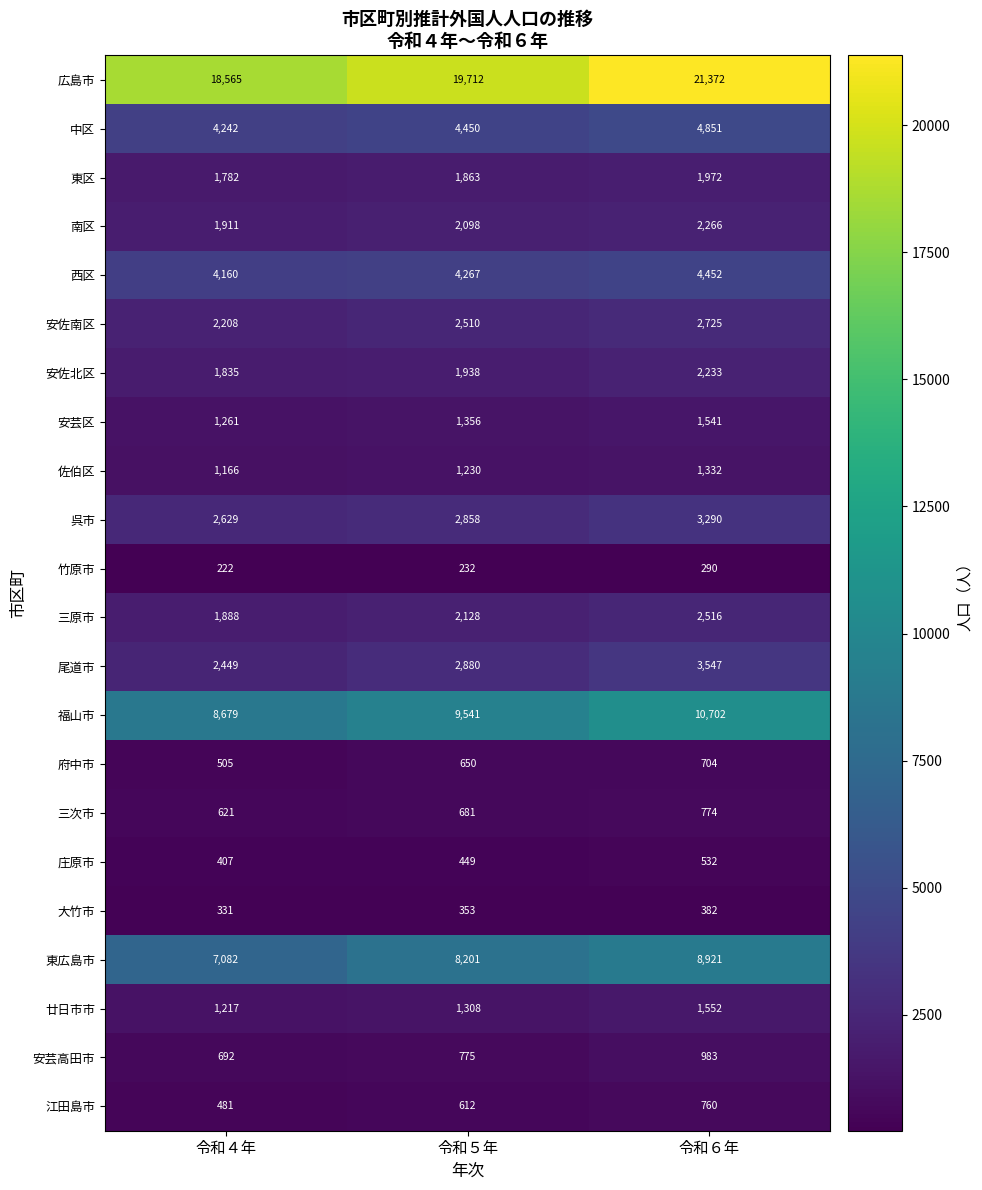

At how many categories does at least one series exceed 8053?

3